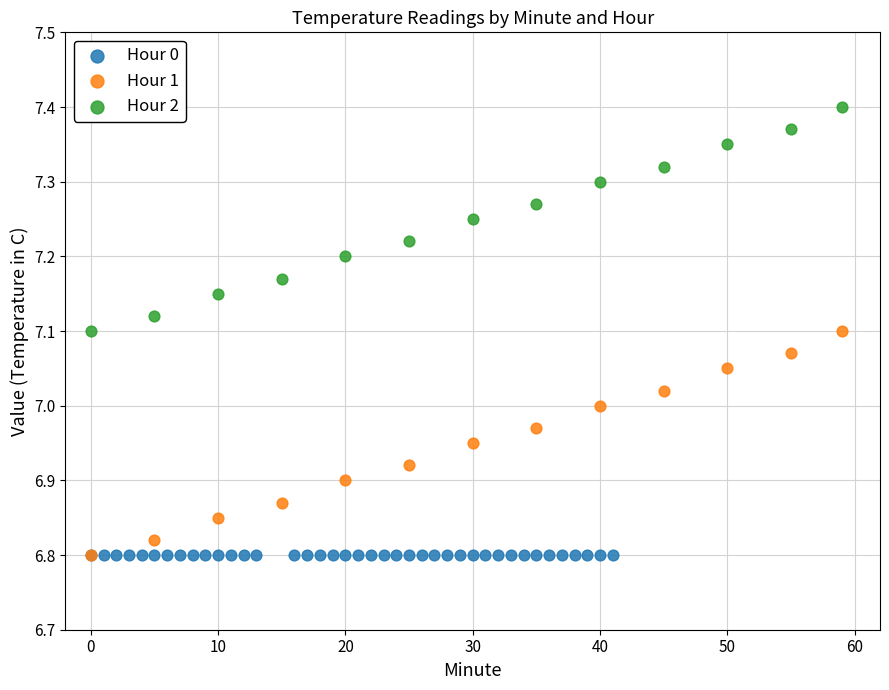

Which series contains the highest Y value?

Hour 2